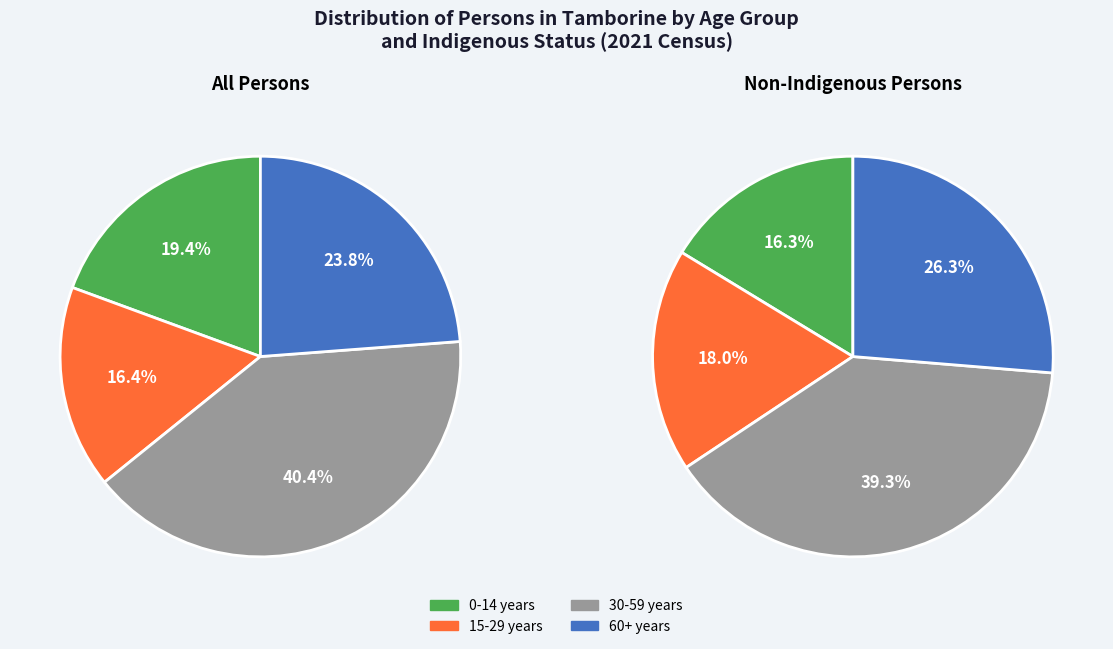

Which series has the widest spread of values?

Non-Indigenous